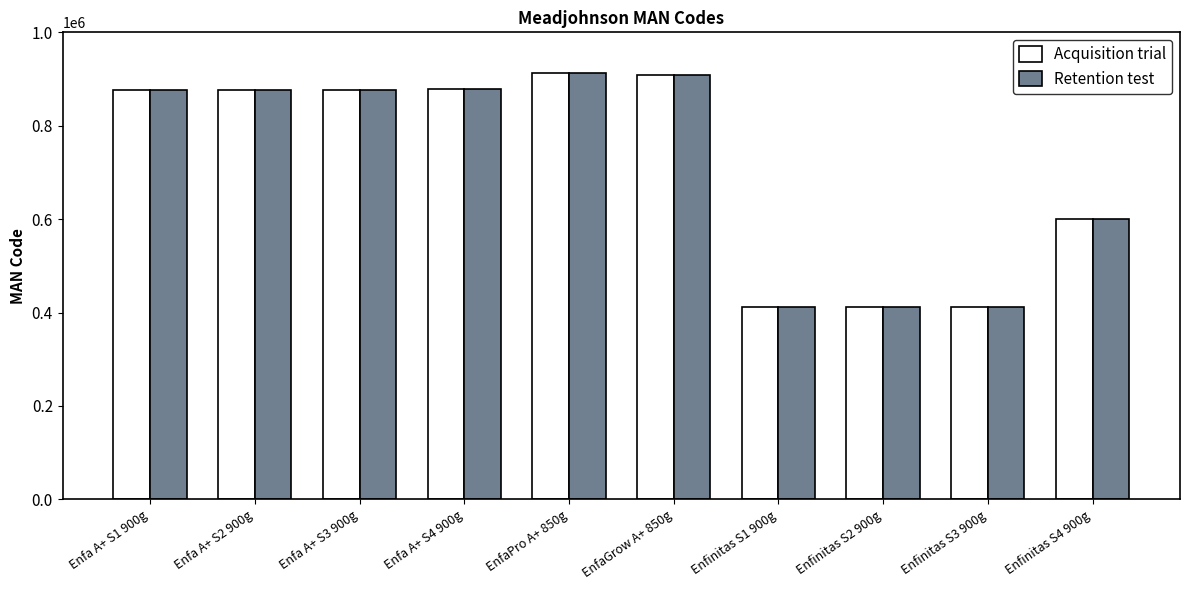

What is the value of the Retention test bar at the 1st from the left?

877183